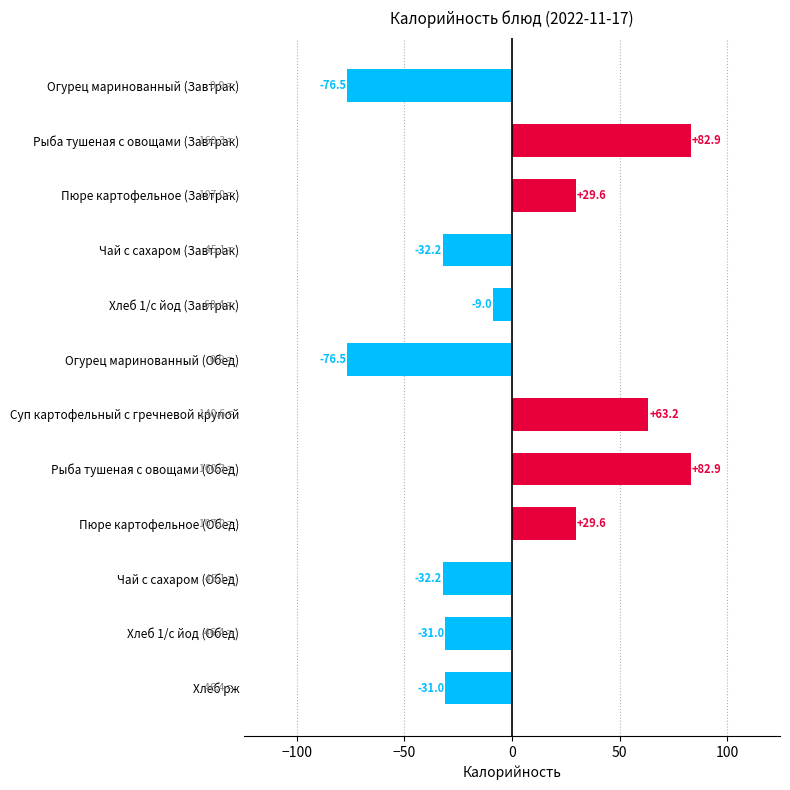

Where is the data nearest to the value 3?

Хлеб 1/с йод (Завтрак)